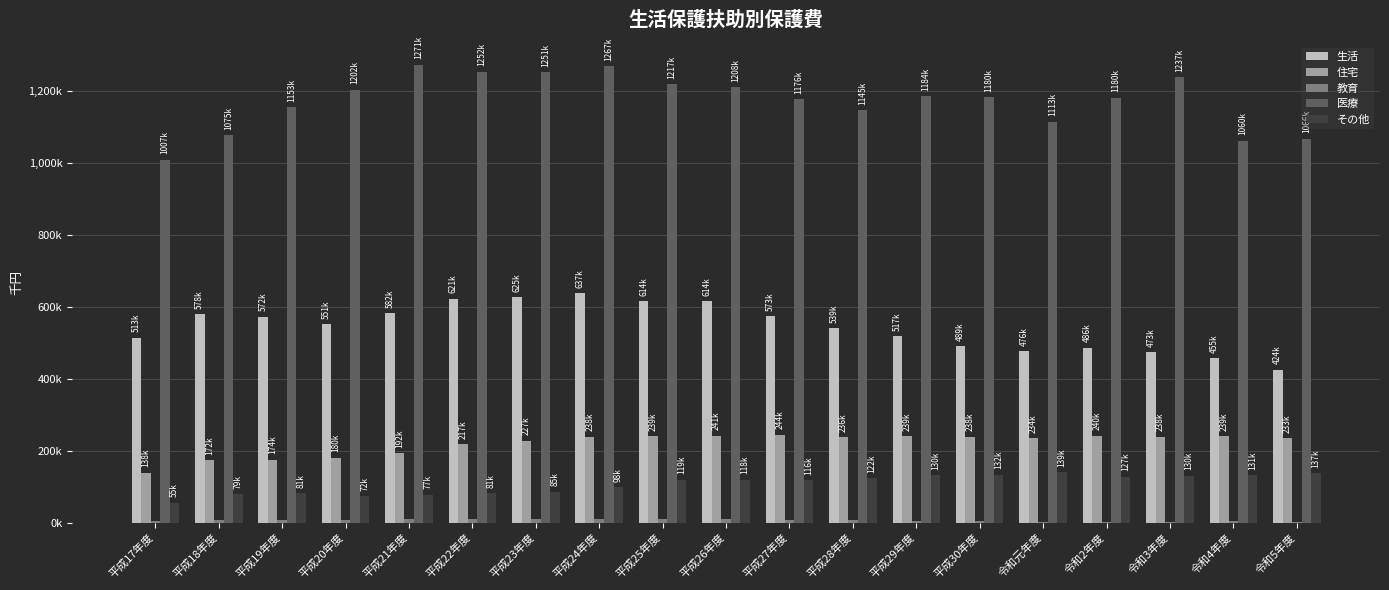

Reading left to right, what are all the values shown in this chart?

生活: 平成17年度=513181	平成18年度=578297	平成19年度=572109	平成20年度=551410	平成21年度=582161	平成22年度=621452	平成23年度=625138	平成24年度=637010	平成25年度=614078	平成26年度=614870	平成27年度=573564	平成28年度=539769	平成29年度=517349	平成30年度=489964	令和元年度=476069	令和2年度=486019	令和3年度=473886	令和4年度=455976	令和5年度=424957
住宅: 平成17年度=138947	平成18年度=172473	平成19年度=174584	平成20年度=180217	平成21年度=192855	平成22年度=217267	平成23年度=227215	平成24年度=238250	平成25年度=239742	平成26年度=241391	平成27年度=244309	平成28年度=236660	平成29年度=239680	平成30年度=238824	令和元年度=234817	令和2年度=240817	令和3年度=238461	令和4年度=239326	令和5年度=233841
教育: 平成17年度=5541	平成18年度=6916	平成19年度=6137	平成20年度=6125	平成21年度=9372	平成22年度=9943	平成23年度=9222	平成24年度=9030	平成25年度=8615	平成26年度=8979	平成27年度=7825	平成28年度=6840	平成29年度=5432	平成30年度=4193	令和元年度=2420	令和2年度=2347	令和3年度=2849	令和4年度=2896	令和5年度=2505
医療: 平成17年度=1007753	平成18年度=1075323	平成19年度=1153647	平成20年度=1202365	平成21年度=1271348	平成22年度=1252668	平成23年度=1251142	平成24年度=1267598	平成25年度=1217796	平成26年度=1208541	平成27年度=1176522	平成28年度=1145360	平成29年度=1184962	平成30年度=1180687	令和元年度=1113178	令和2年度=1180249	令和3年度=1237739	令和4年度=1060563	令和5年度=1066378
その他: 平成17年度=55385	平成18年度=79211	平成19年度=81488	平成20年度=72991	平成21年度=77746	平成22年度=81299	平成23年度=85811	平成24年度=98554	平成25年度=119405	平成26年度=118969	平成27年度=116790	平成28年度=122837	平成29年度=130787	平成30年度=132986	令和元年度=139295	令和2年度=127551	令和3年度=130625	令和4年度=131969	令和5年度=137856